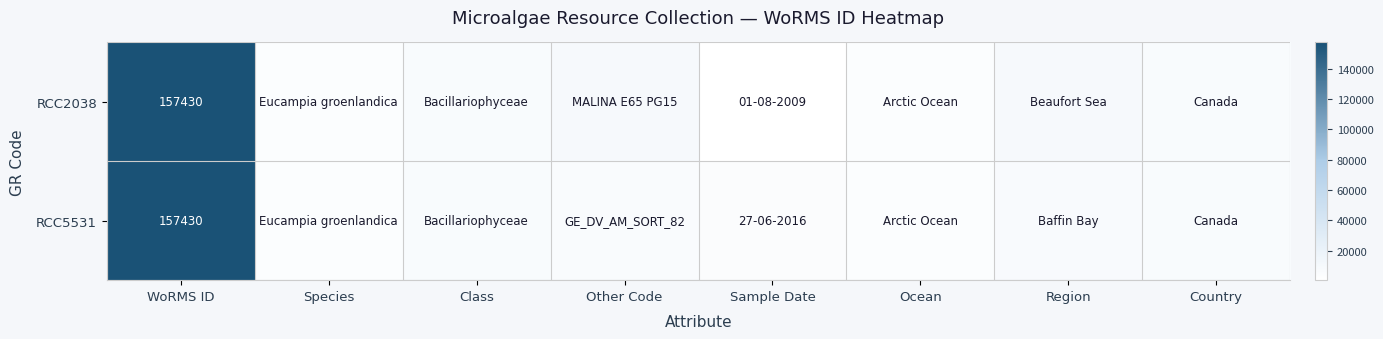

Which category has the highest value across all series?

WoRMS ID